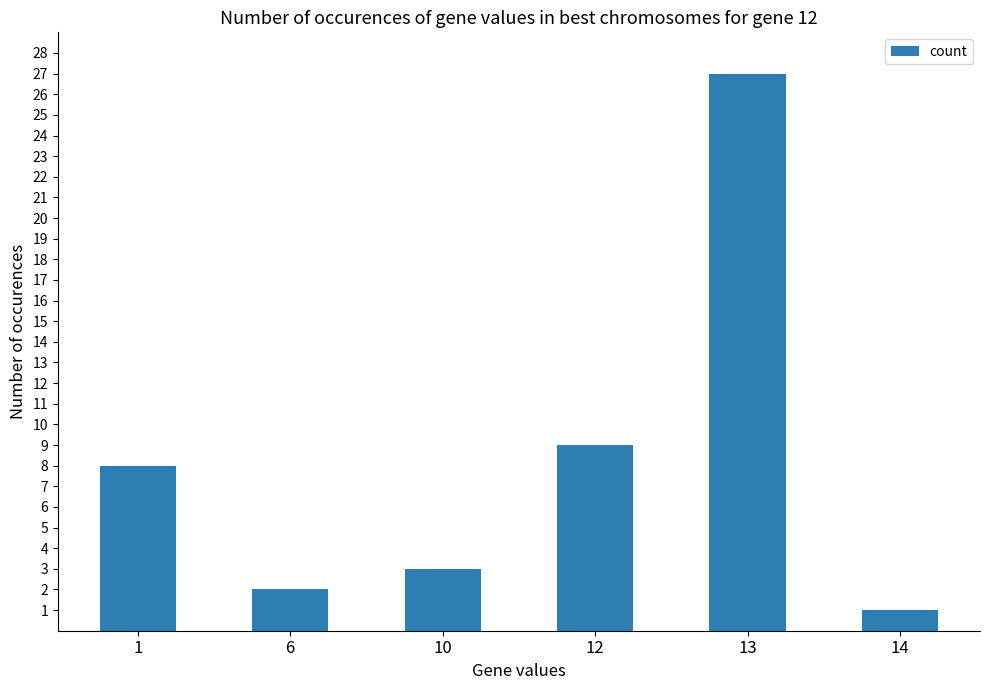

What value does the data have at 12?

9